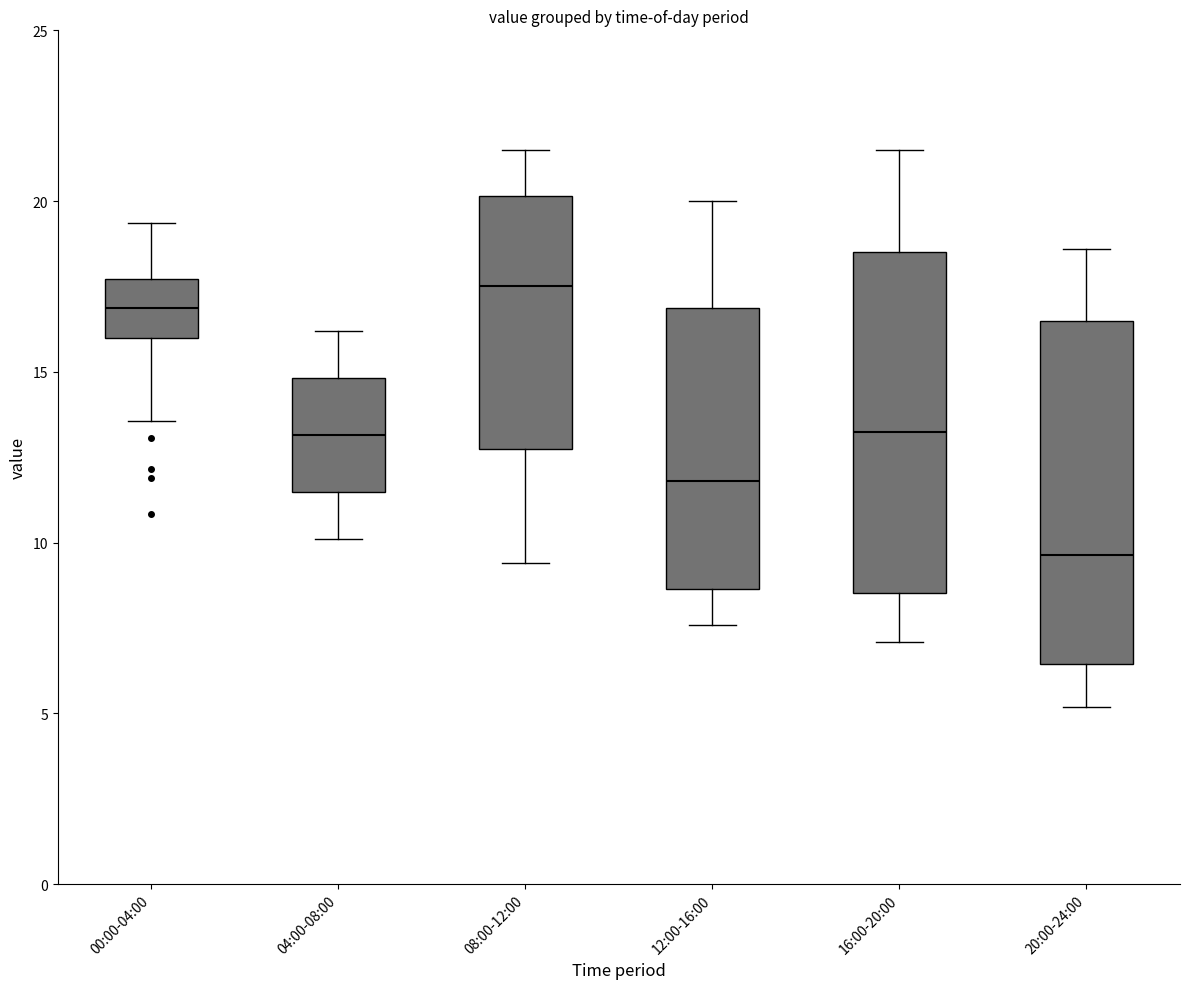

Reading left to right, read every box against the y-axis: the position of its median line, the range the box covers, and the ends of its whiskers. The values are not printed on the chart, so give them approximately, as read against the axis.

00:00-04:00: median 17.0, box 16.0 to 17.5, whiskers 13.5 to 19.5
04:00-08:00: median 13.0, box 11.5 to 15.0, whiskers 10.0 to 16.0
08:00-12:00: median 17.5, box 13.0 to 20.0, whiskers 9.5 to 21.5
12:00-16:00: median 12.0, box 8.5 to 17.0, whiskers 7.5 to 20.0
16:00-20:00: median 13.5, box 8.5 to 18.5, whiskers 7.0 to 21.5
20:00-24:00: median 9.5, box 6.5 to 16.5, whiskers 5.0 to 18.5